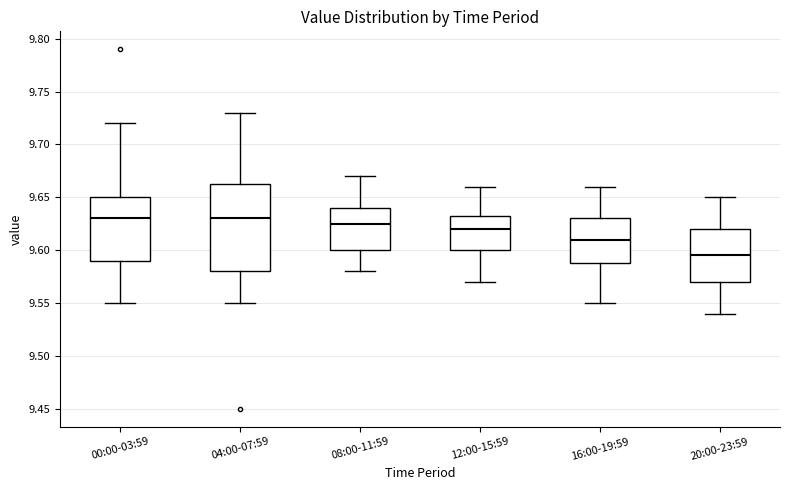

Reading left to right, read every box against the y-axis: the position of its median line, the range the box covers, and the ends of its whiskers. The values are not printed on the chart, so give them approximately, as read against the axis.

00:00-03:59: median 9.630, box 9.590 to 9.650, whiskers 9.550 to 9.720
04:00-07:59: median 9.630, box 9.580 to 9.665, whiskers 9.550 to 9.730
08:00-11:59: median 9.625, box 9.600 to 9.640, whiskers 9.580 to 9.670
12:00-15:59: median 9.620, box 9.600 to 9.635, whiskers 9.570 to 9.660
16:00-19:59: median 9.610, box 9.590 to 9.630, whiskers 9.550 to 9.660
20:00-23:59: median 9.595, box 9.570 to 9.620, whiskers 9.540 to 9.650